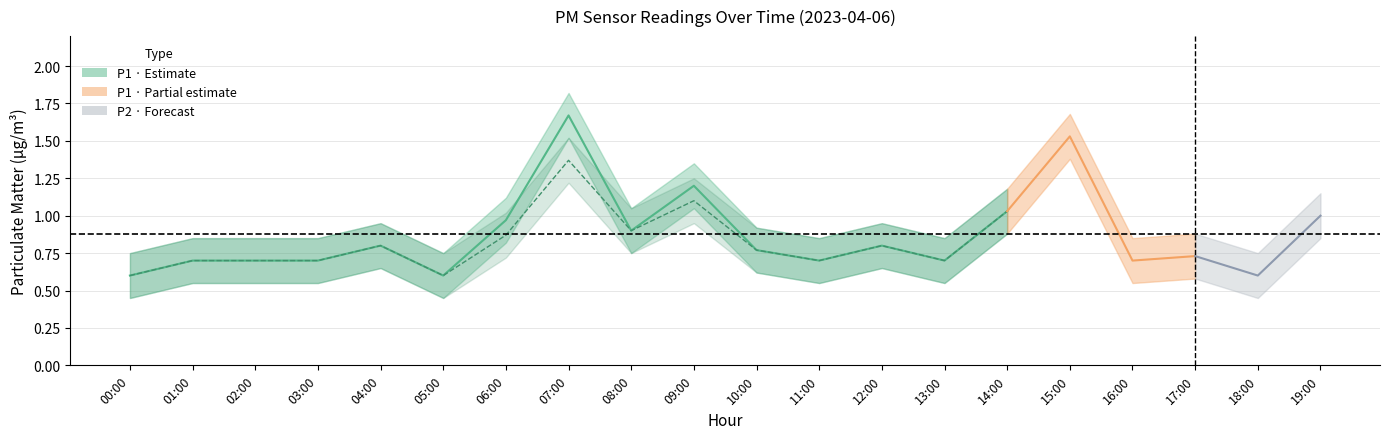

What is the average value of the P2 series?

0.8